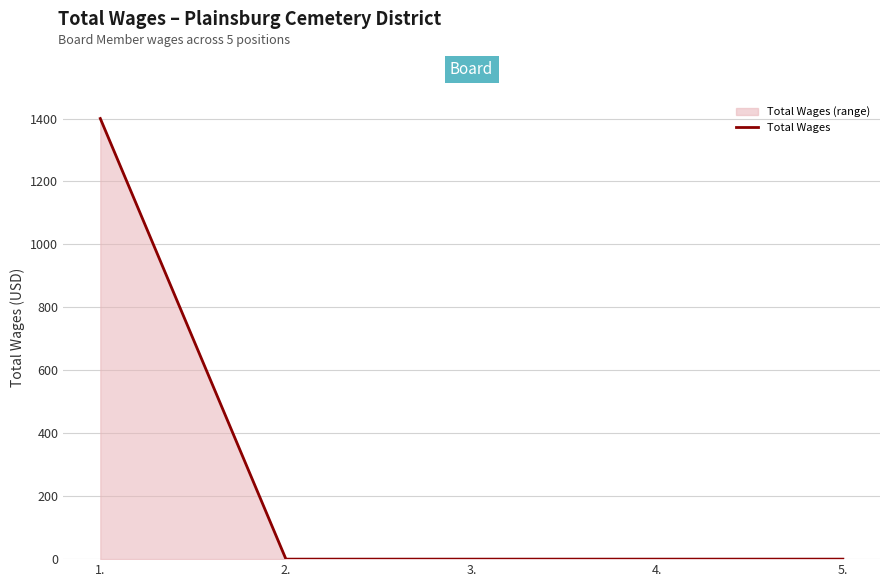

Is it true that the value at 2. is 0?

True